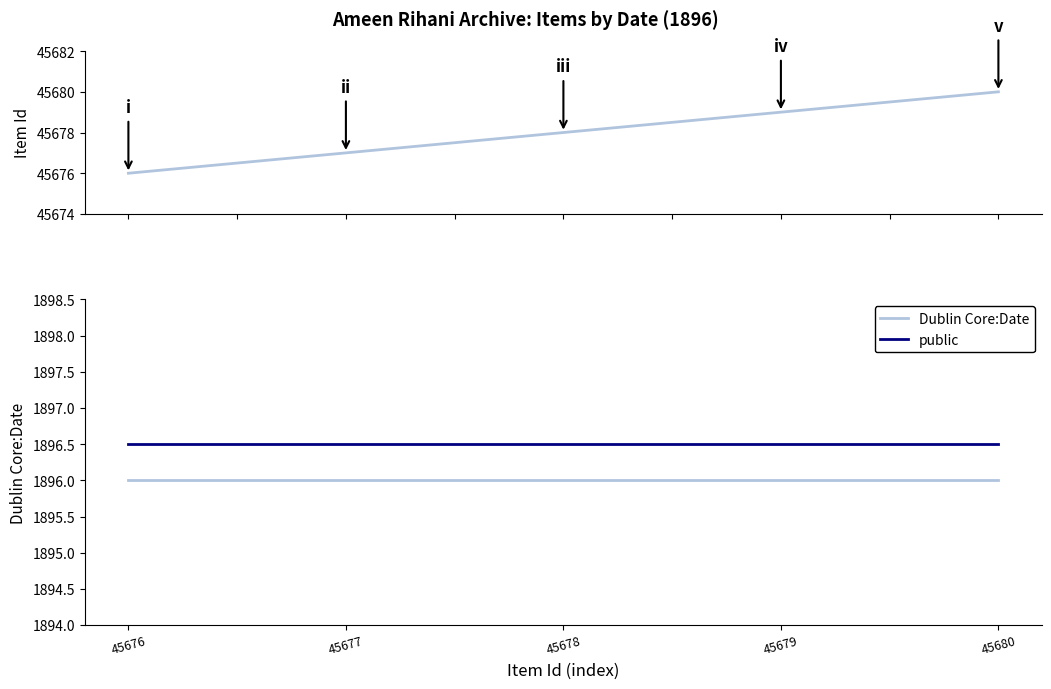

What is the difference between the maximum and minimum values in the Item Id series?

4.0